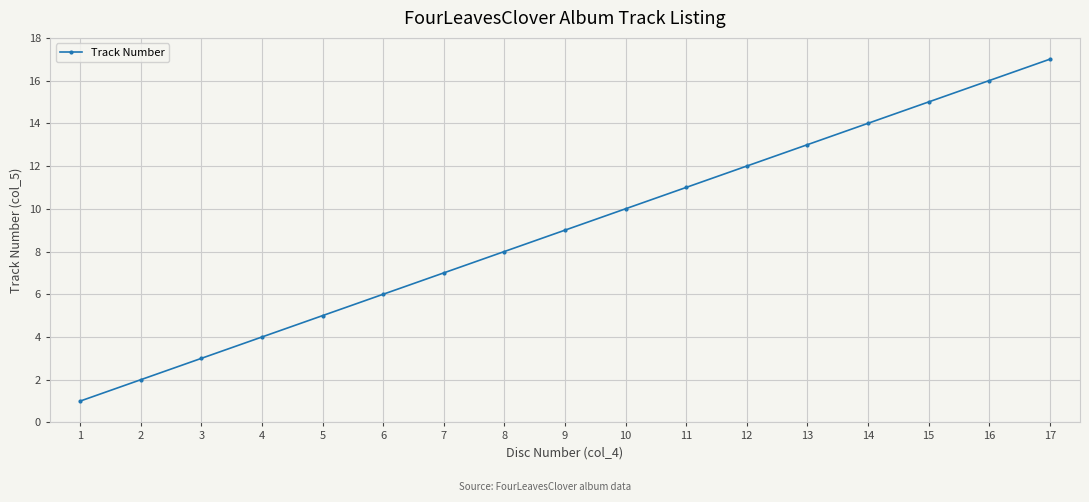

Reading left to right, what are all the values shown in this chart?

1	2	3	4	5	6	7	8	9	10	11	12	13	14	15	16	17